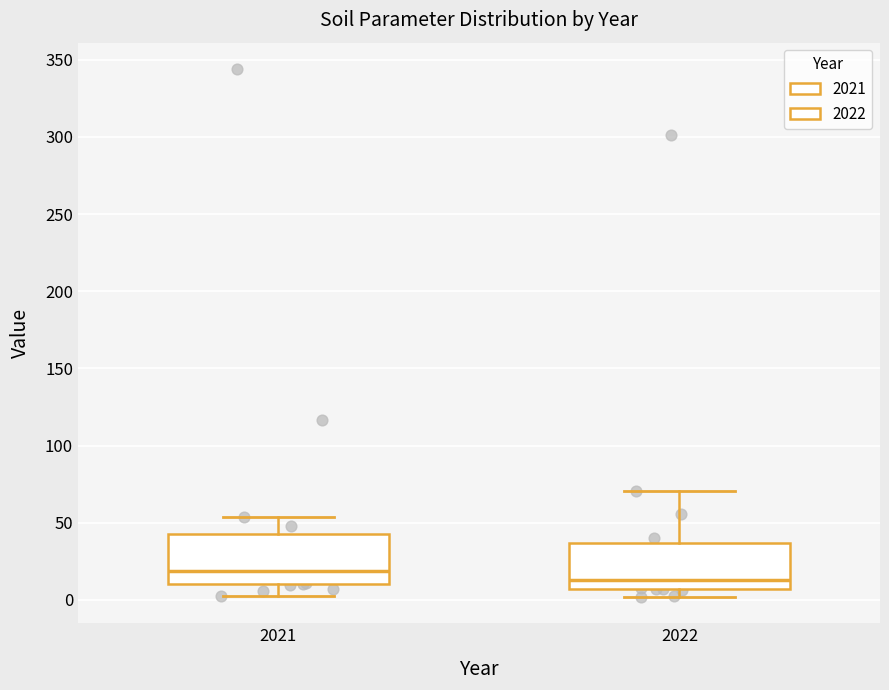

Which box's median line is the highest?

2021